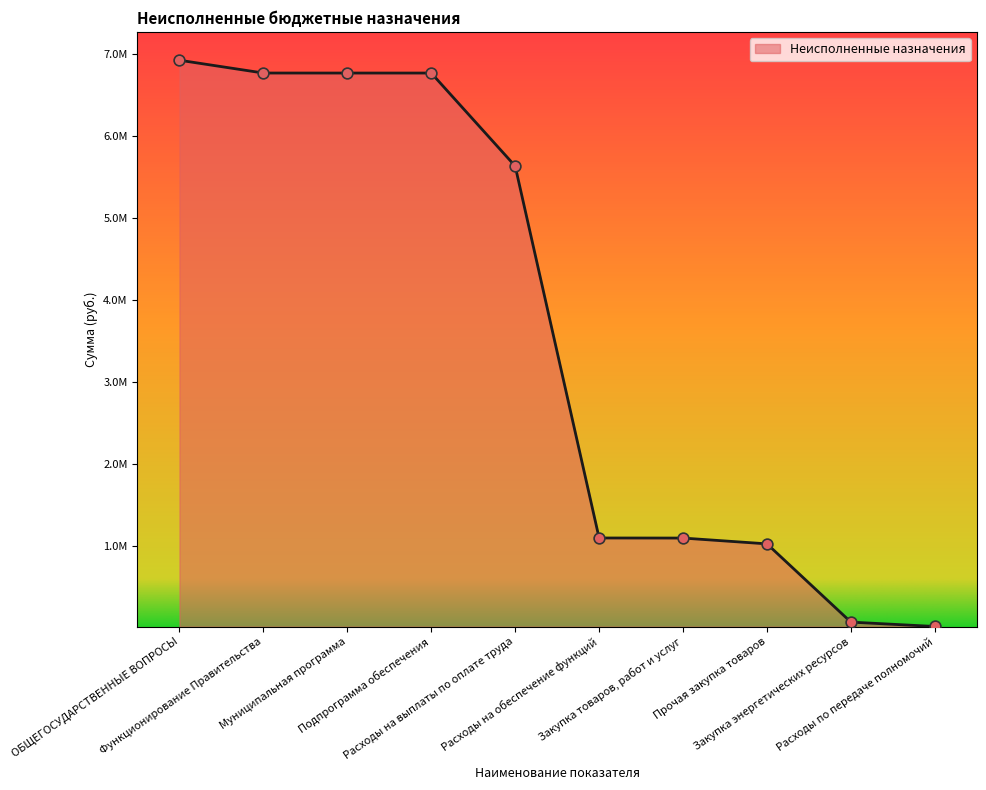

Between Закупка товаров, работ и услуг and Прочая закупка товаров, which is larger?

Закупка товаров, работ и услуг